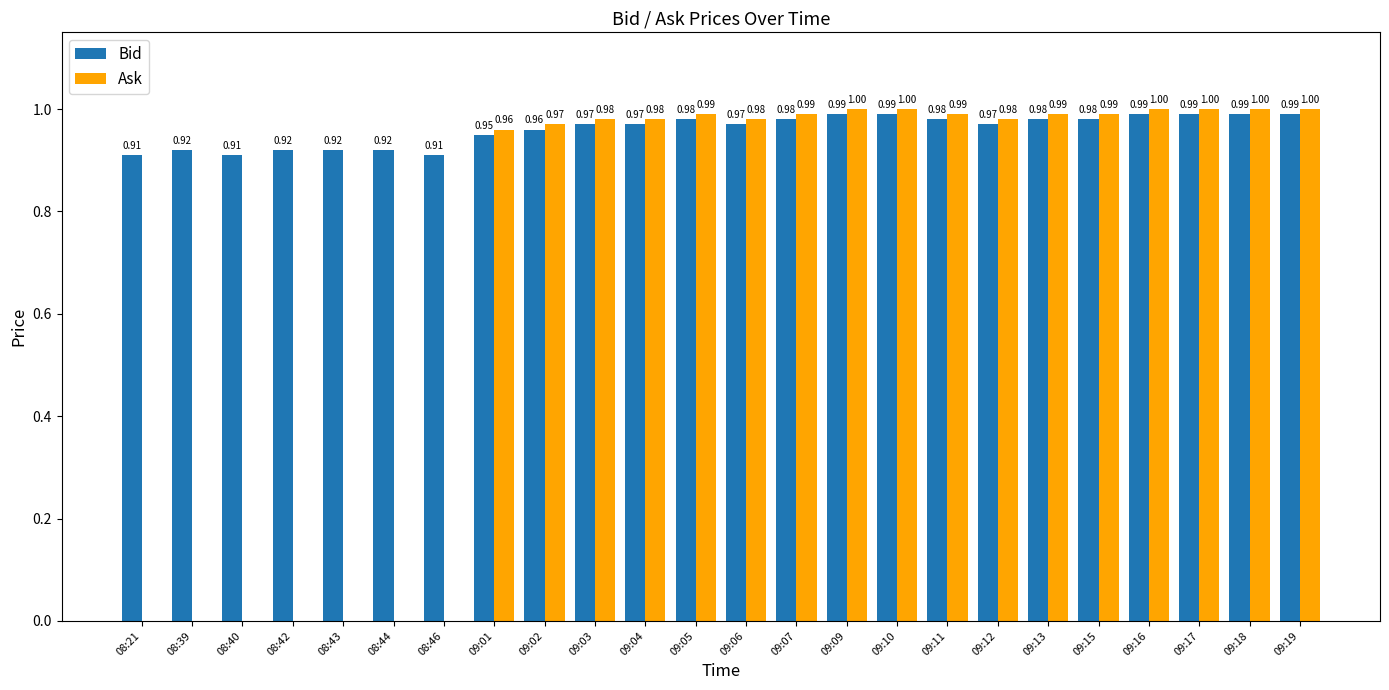

What is the sum of all Bid values?

23.0